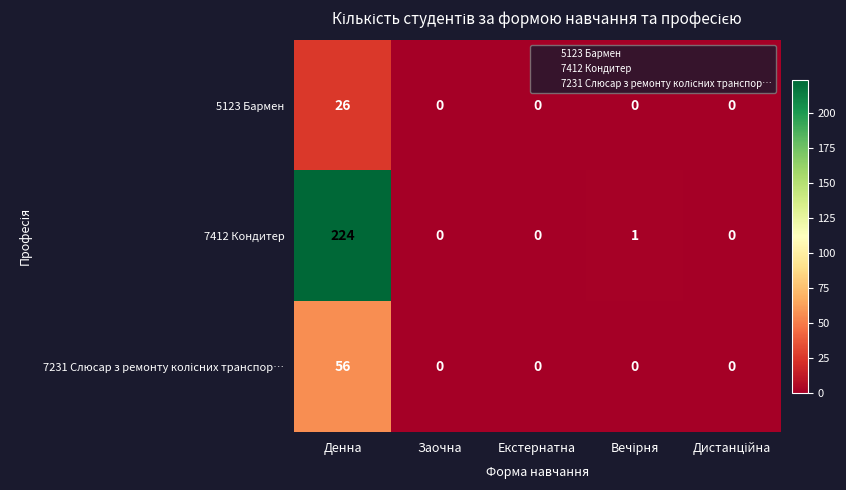

Is it true that 5123 Бармен equals 26 at Денна?

True